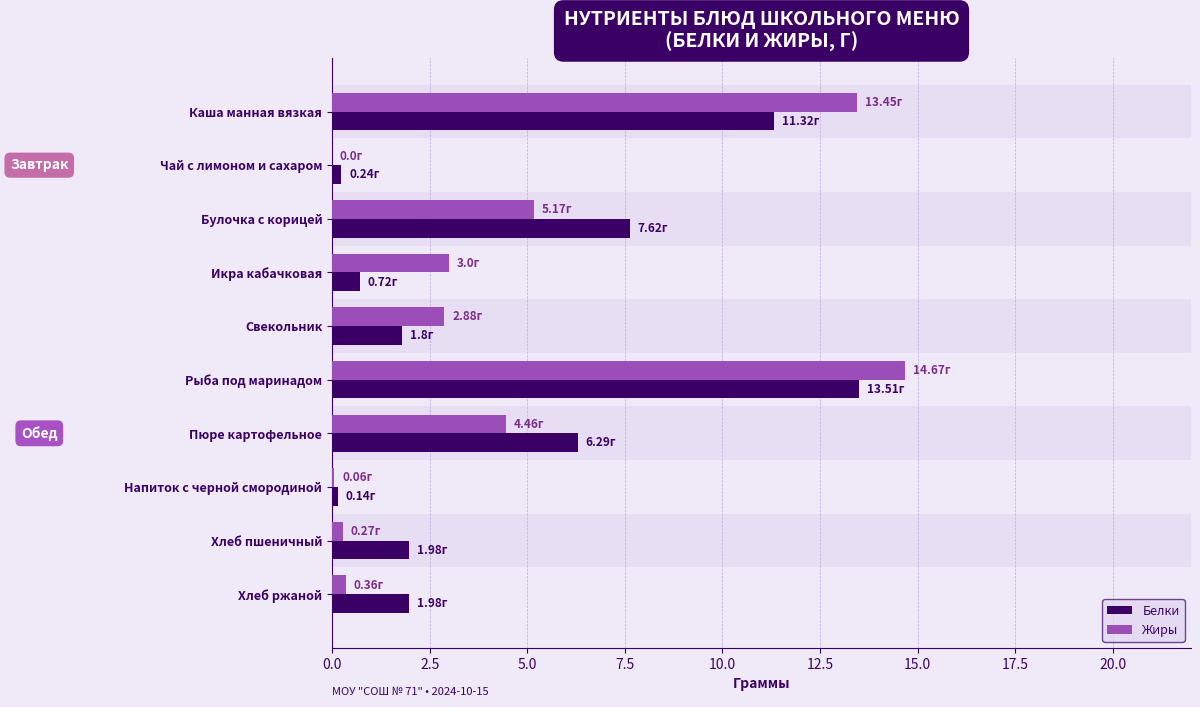

Which series has the largest range (max minus min)?

Жиры